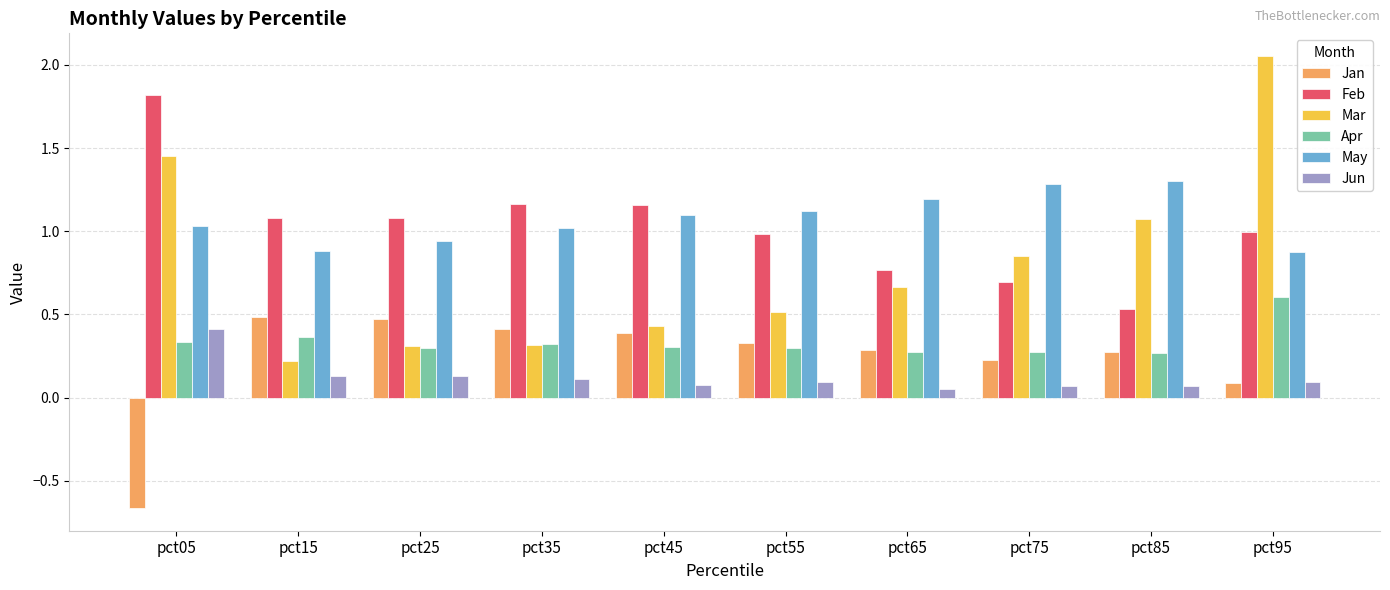

How many data points does each series have?

10